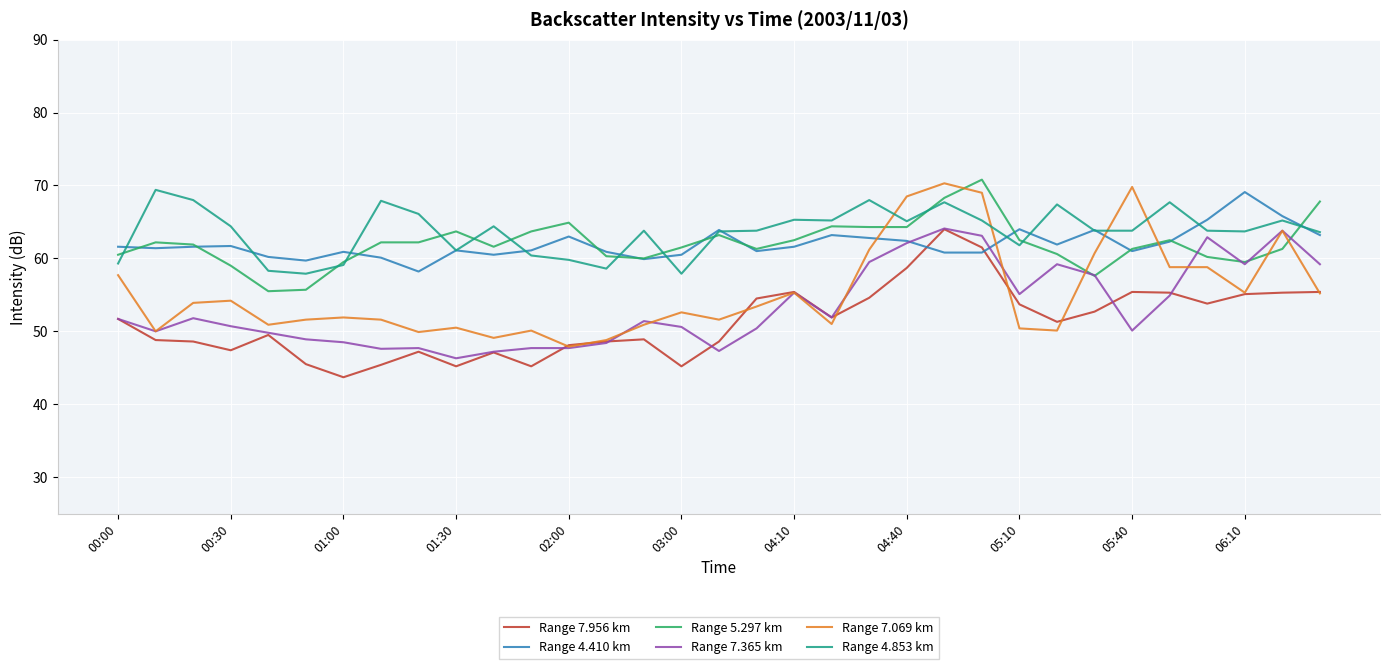

What is the greatest value displayed?

70.8